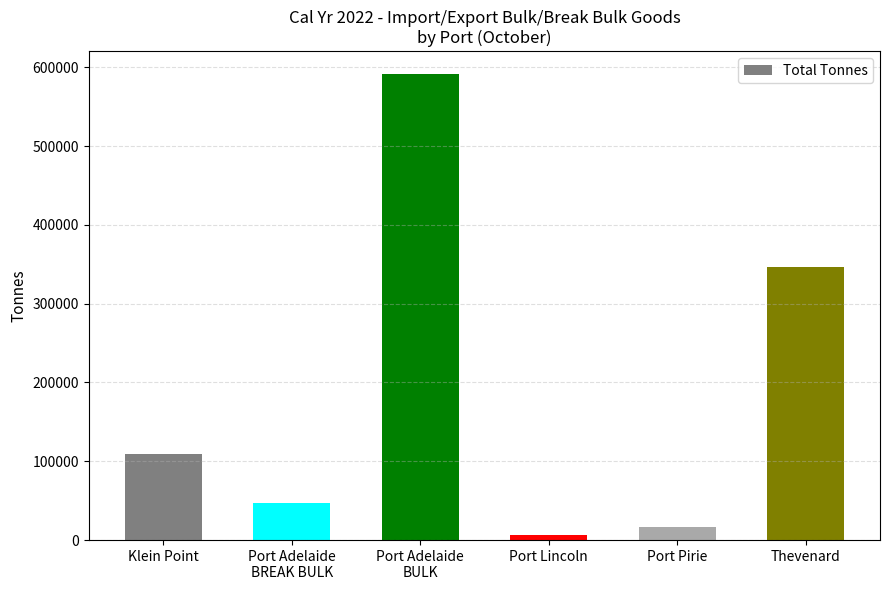

What is the ratio of the value at Thevenard to the value at Port Adelaide
BREAK BULK?

7.3